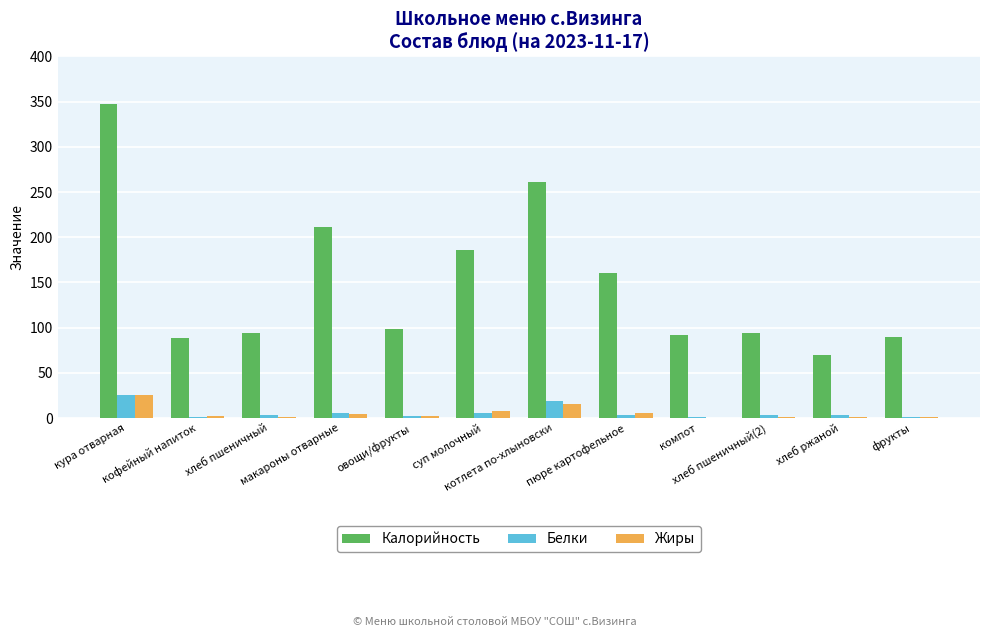

What is the total value across all series at овощи/фрукты?

102